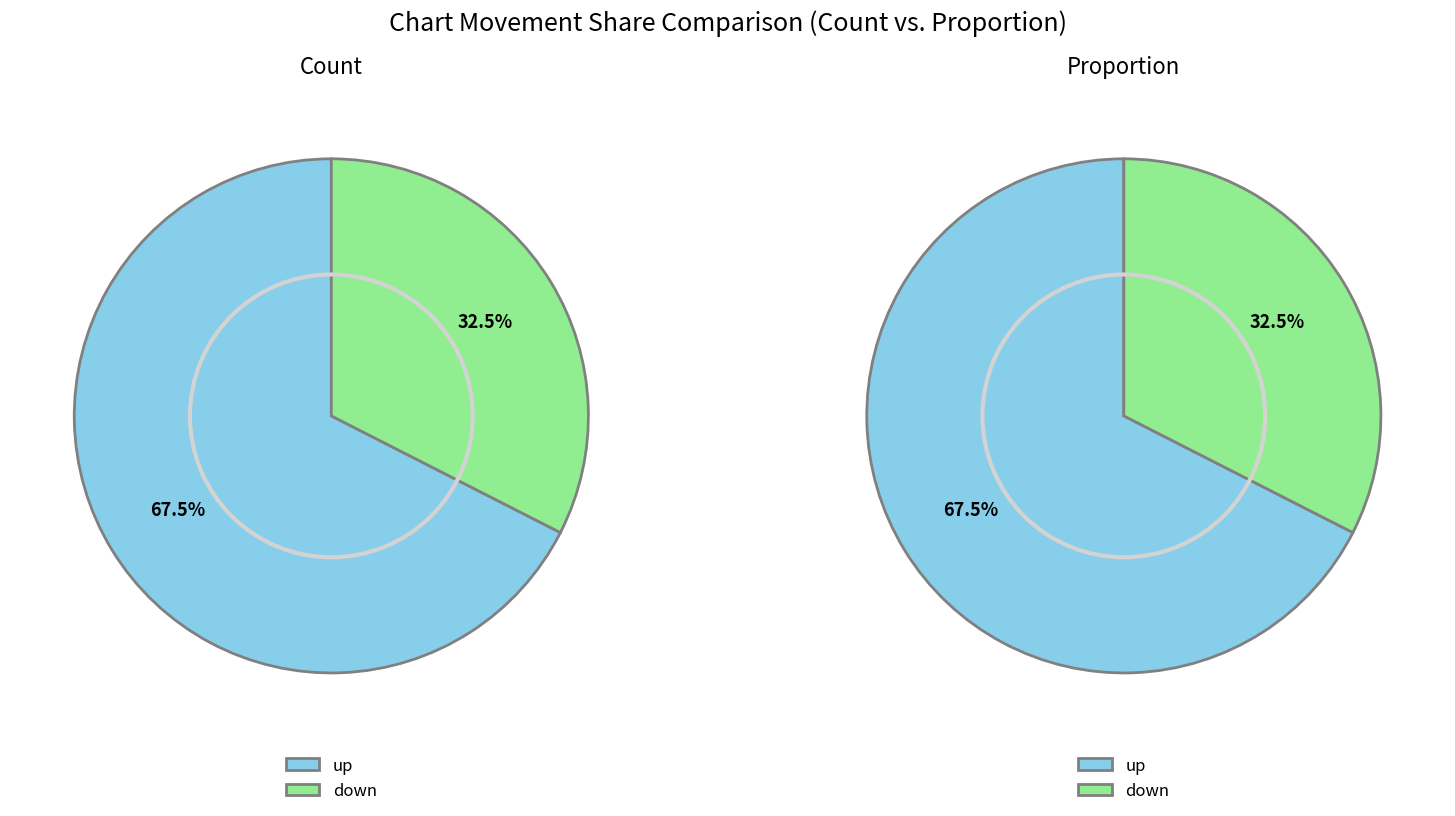

Which category has the biggest portion of the pie?

up